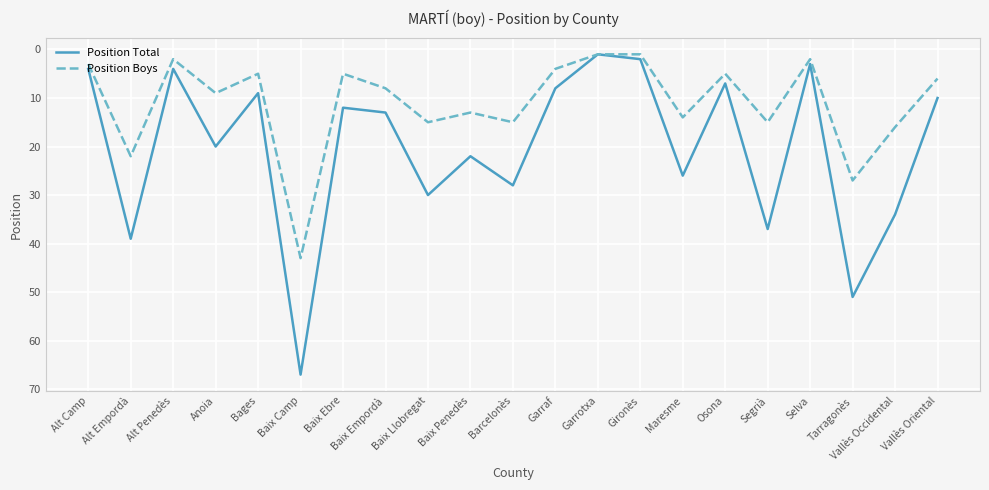

Where is the first local maximum for Position Total?

Alt Empordà